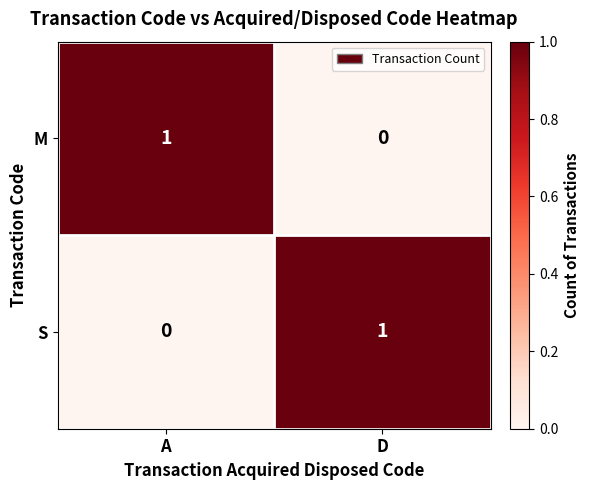

Is the value of S at A greater than the value of M at A?

No